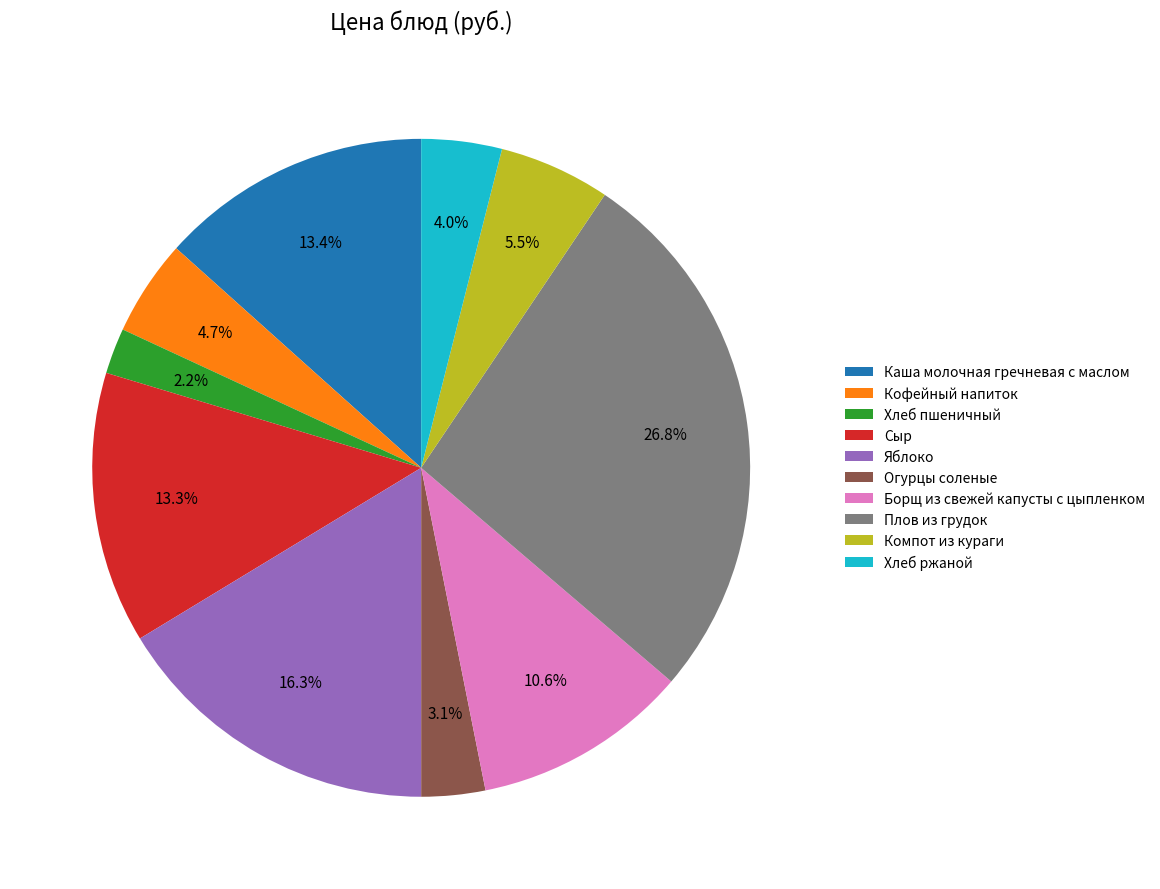

What is the largest slice in the pie chart?

Плов из грудок